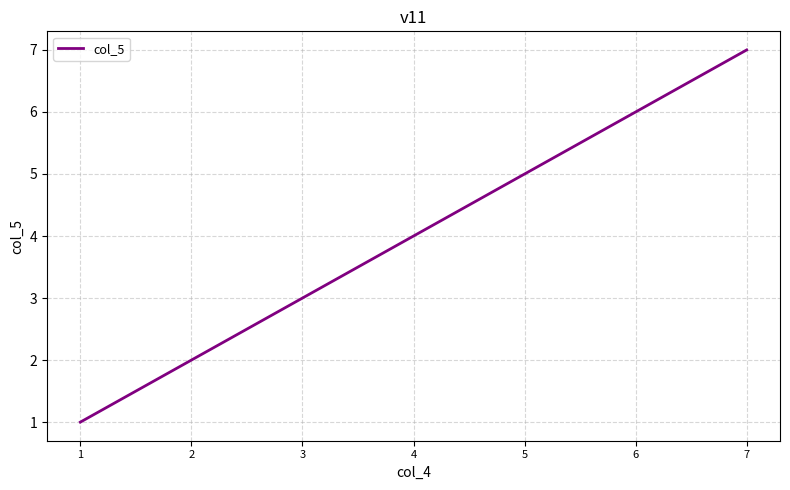

How many values are between 2 and 6?

5